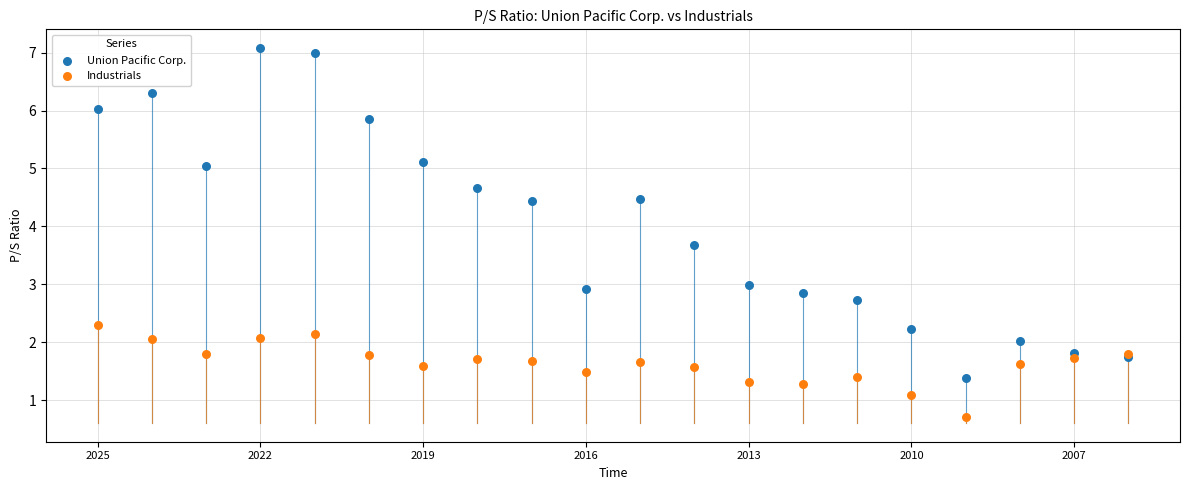

Which series has the widest spread of Y values?

Union Pacific Corp.